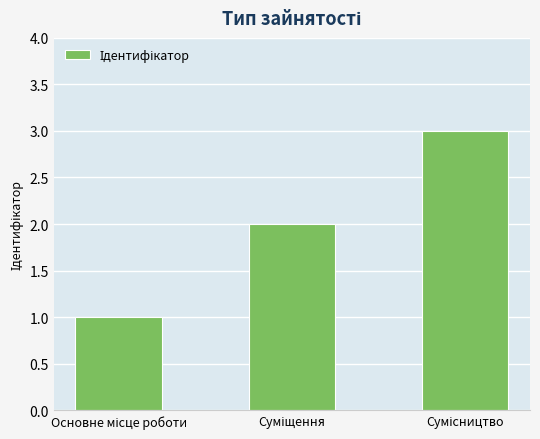

What is the sum of all values?

6